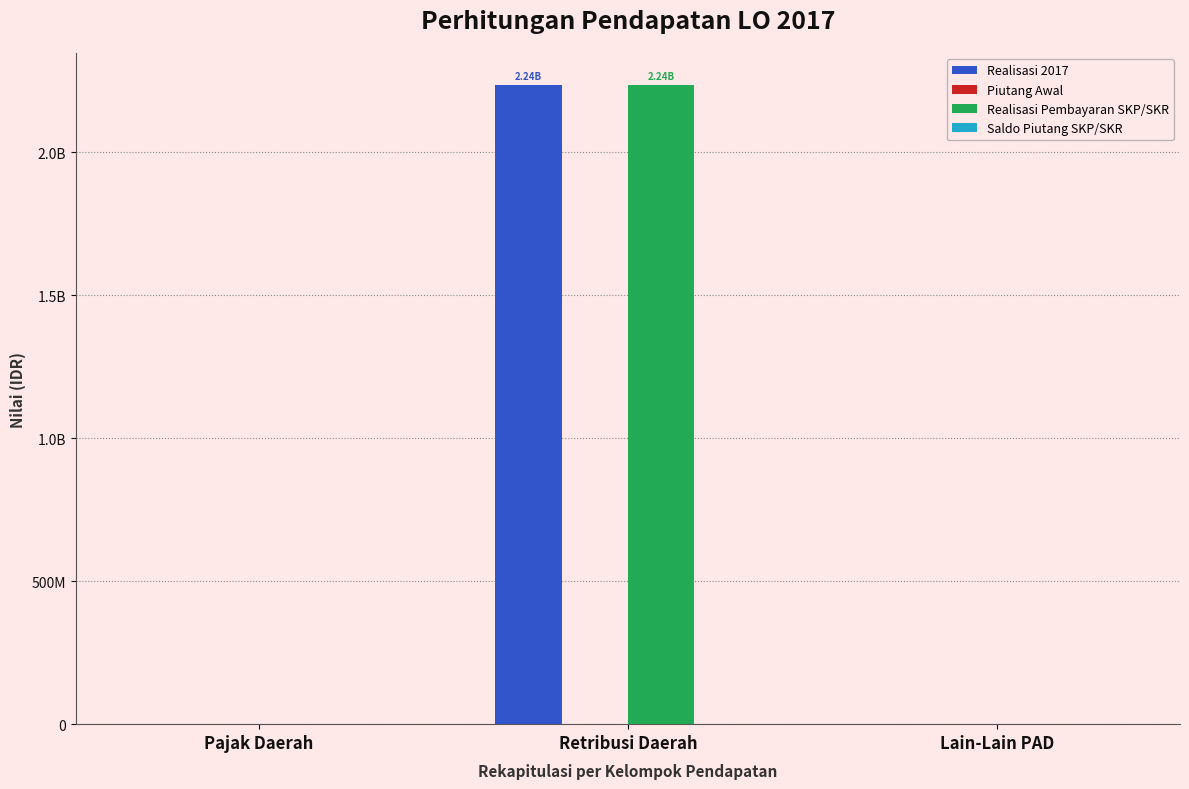

List the labels in order of Realisasi 2017 value, largest first.

Retribusi Daerah, Pajak Daerah, Lain-Lain PAD